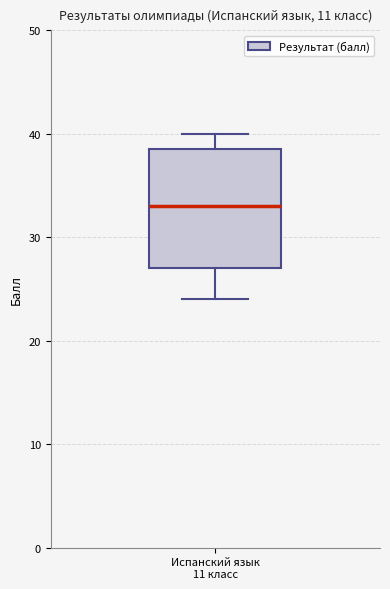

Read this box plot against the y-axis: the position of the median line, the range covered by the box, and the ends of both whiskers. The values are not printed on the chart, so give them approximately, as read against the axis.

median 33, box 27 to 39, whiskers 24 to 40